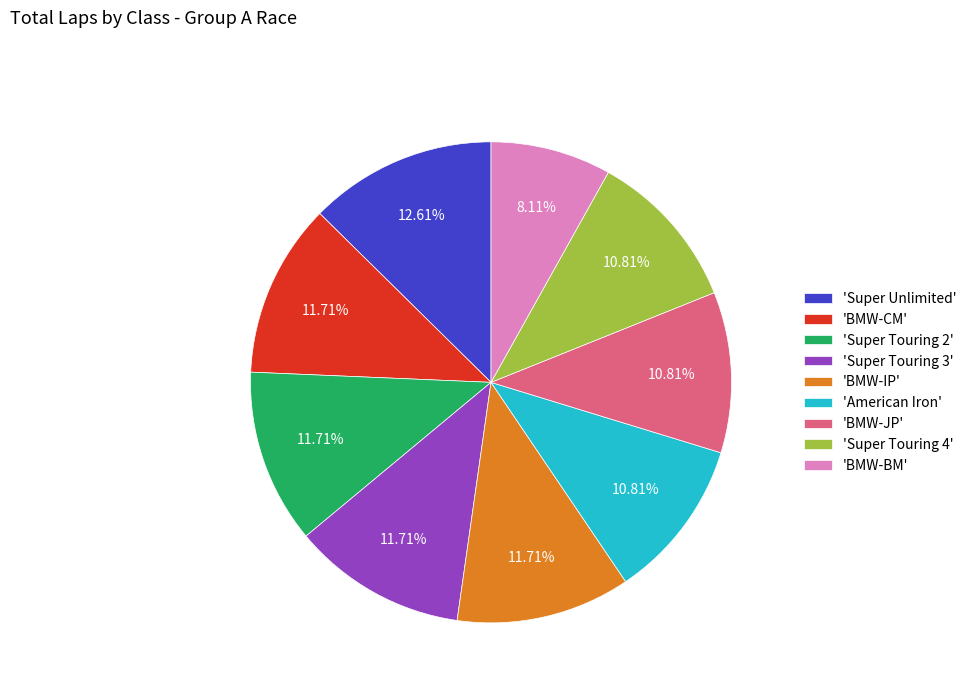

Which slice is the largest?

'Super Unlimited'